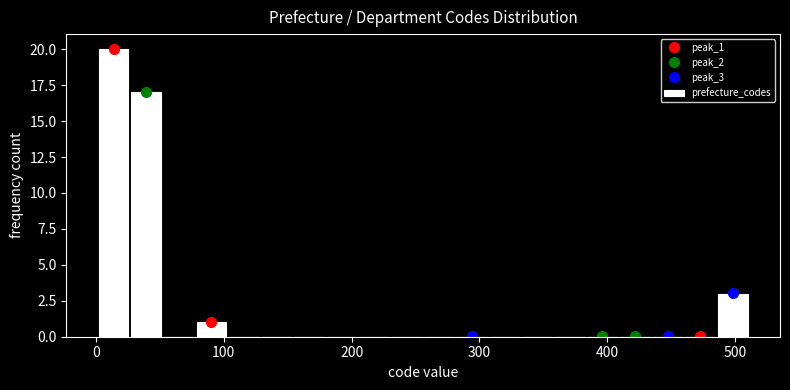

Read against the x-axis, roughly where is the centre of the tallest bar?

10